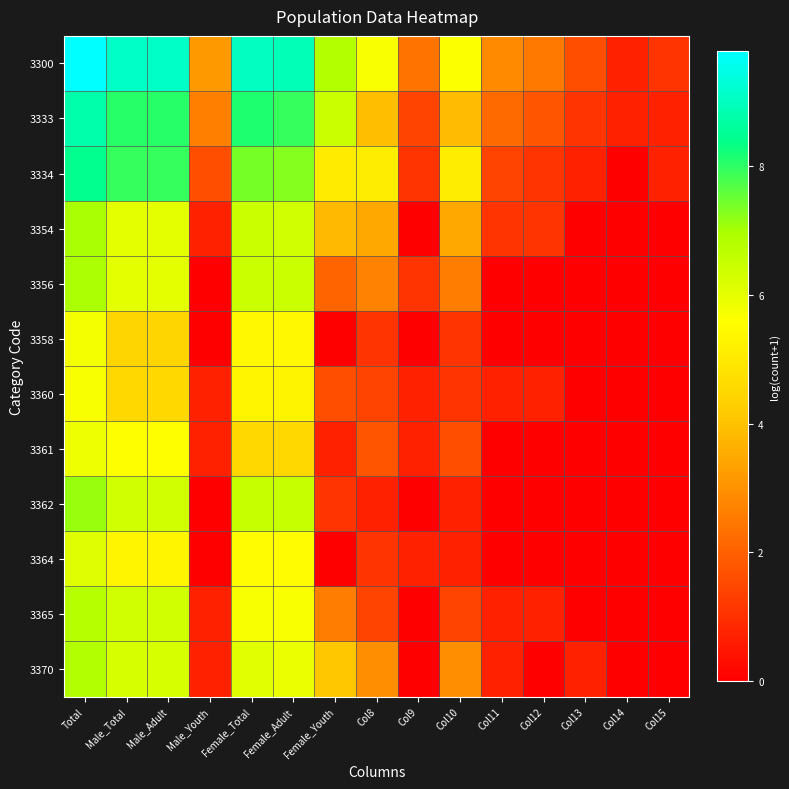

At how many categories does at least one series exceed 3?

9